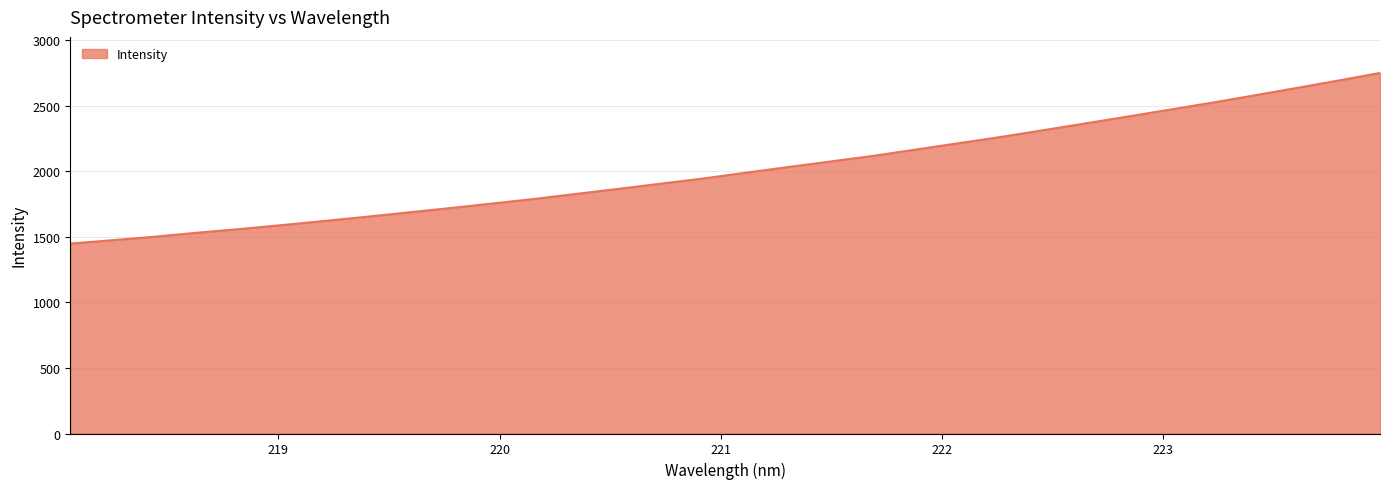

What is the difference between the maximum and minimum values?

1301.4